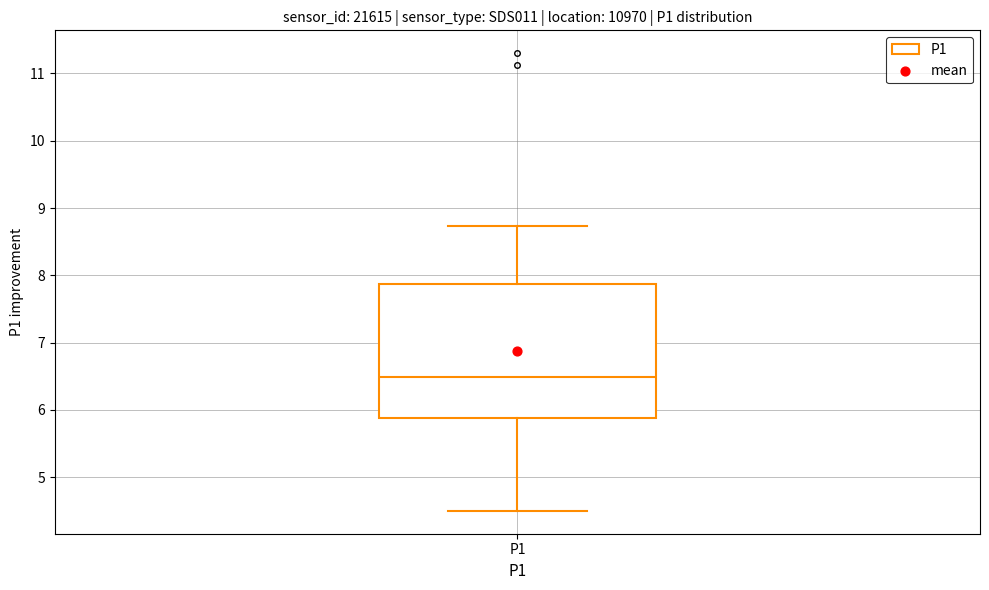

Transcribe this box plot: give where the median line is, the range the box spans, and where the two whiskers end, as read against the y-axis. The values are not printed on the chart, so give them approximately, as read against the axis.

median 6.5, box 5.9 to 7.9, whiskers 4.5 to 8.7